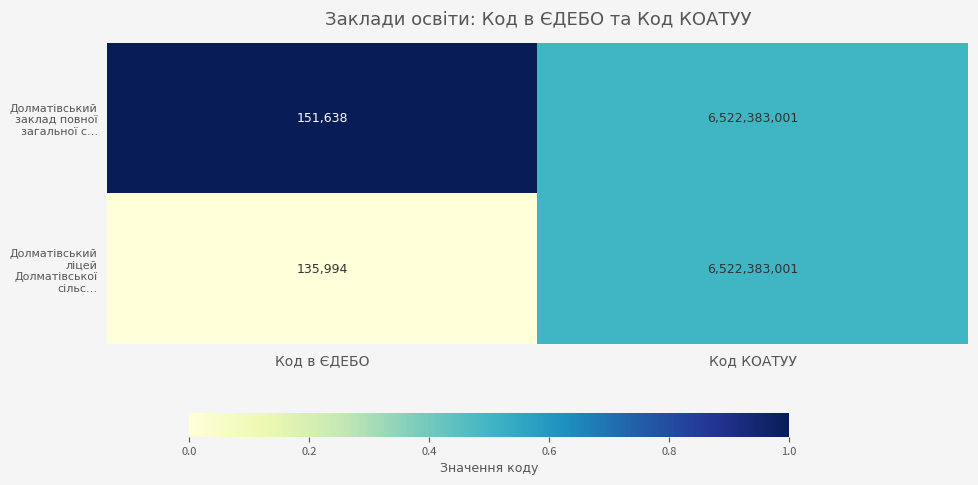

What is the average value of the Долматівський ліцей Долматівської сільс… series?

3261259498